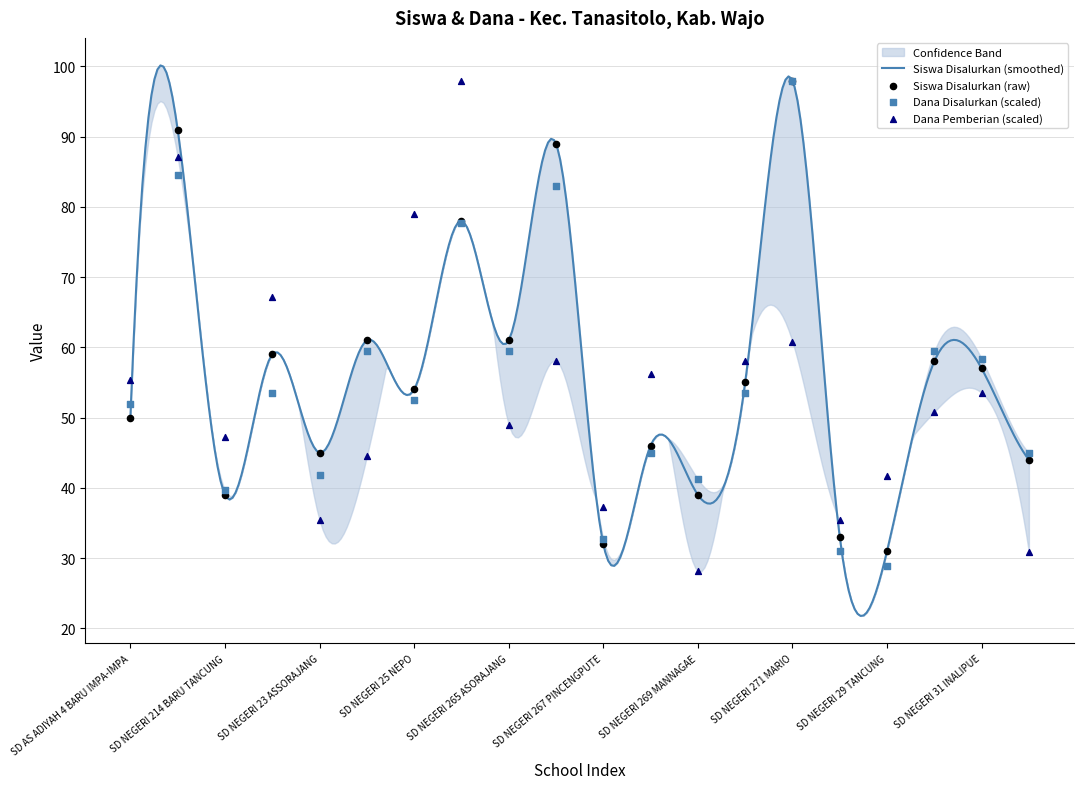

Which series contains the highest Y value?

Siswa Disalurkan